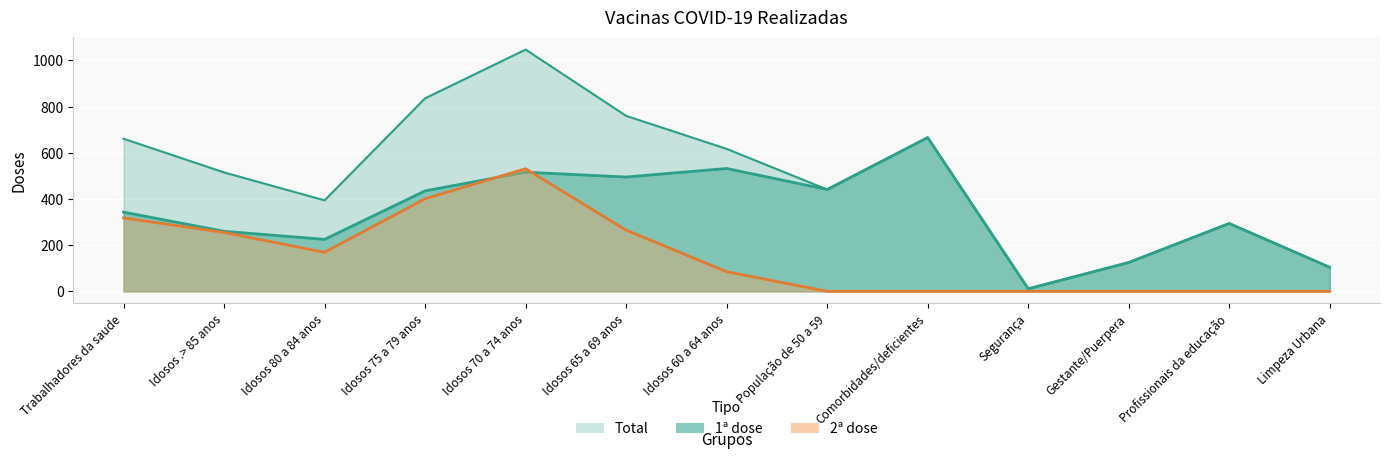

Is the value of 2ª dose at Idosos .> 85 anos greater than the value of Total at População de 50 a 59?

No